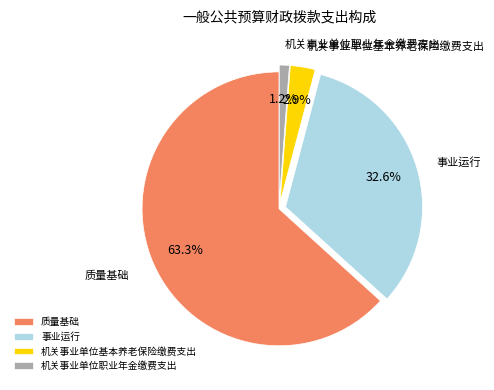

To the nearest percent, what is the average slice percentage?

25%